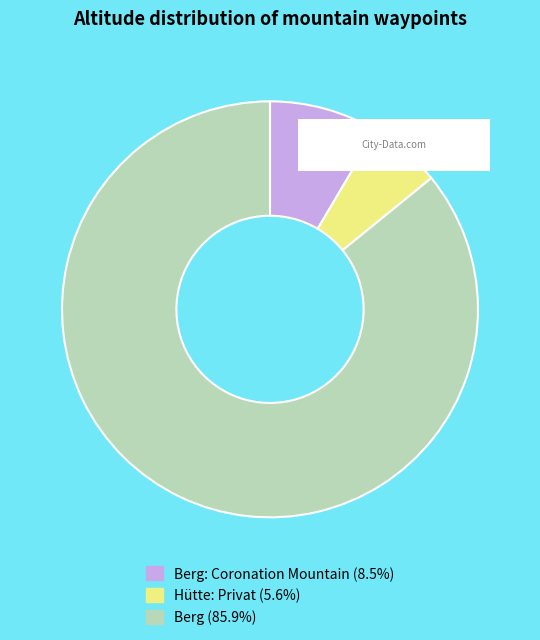

How many segments does this pie chart have?

3